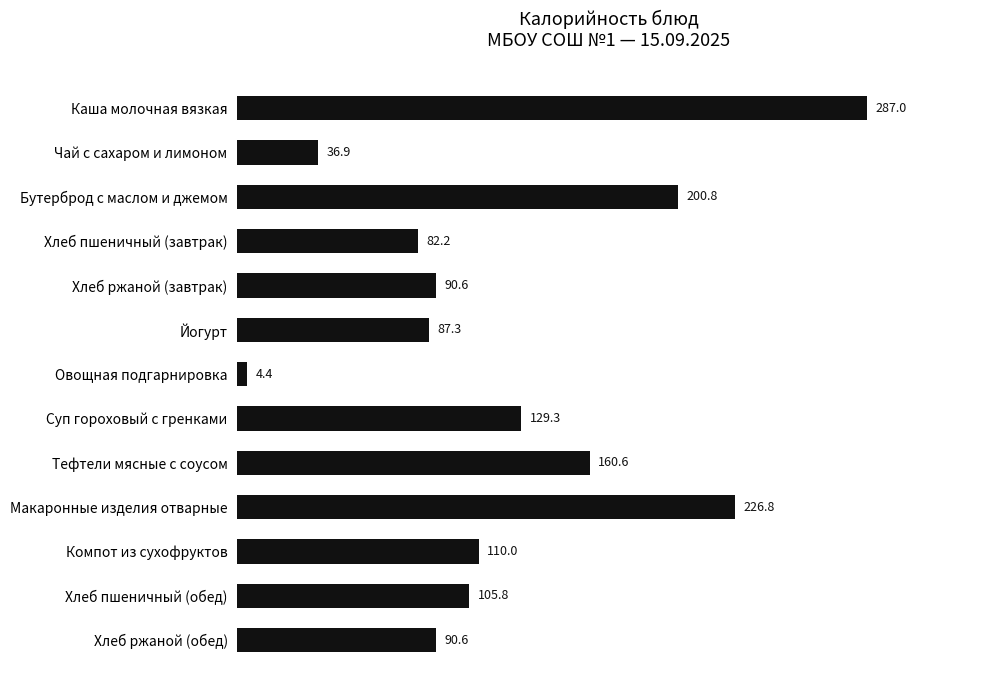

Count the number of values greater than 105.

7